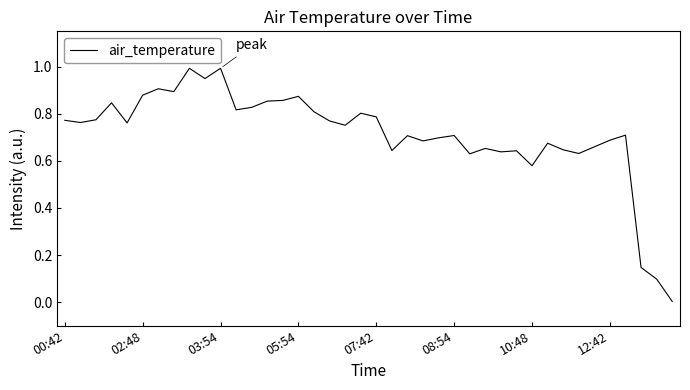

What is the maximum value shown in the chart?

1.0